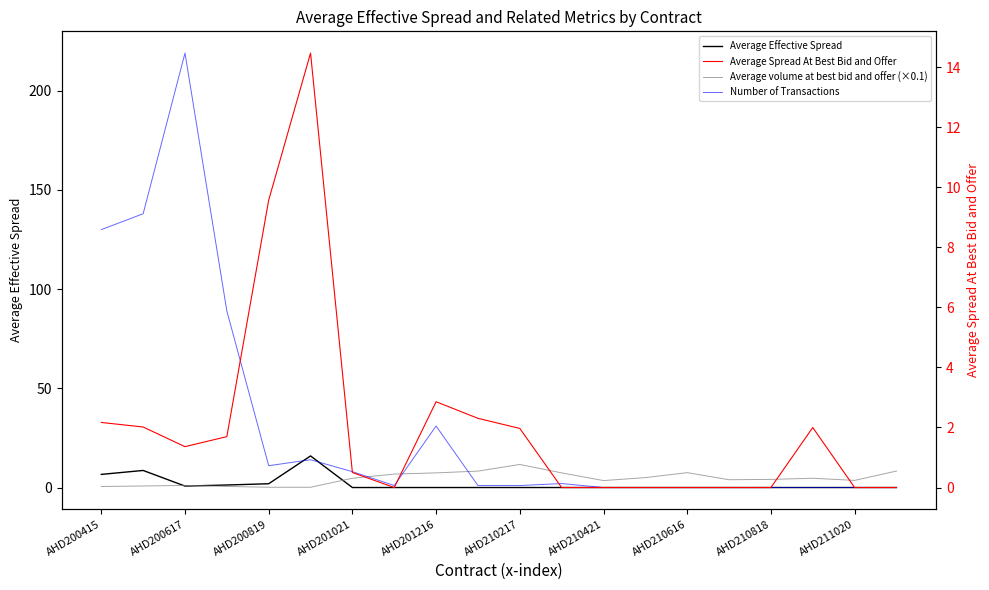

How many data points in Number of Transactions are above 1?

9